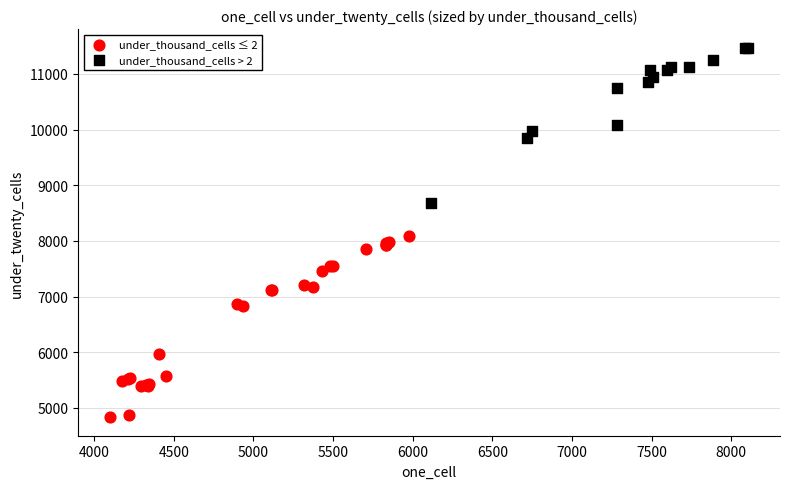

Which series has the widest spread of Y values?

under_thousand_cells ≤ 2